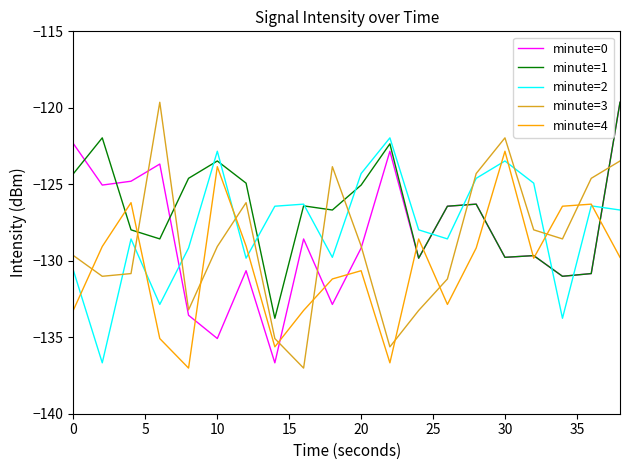

After their last crossing, which series has the higher values: minute=3 or minute=2?

minute=3